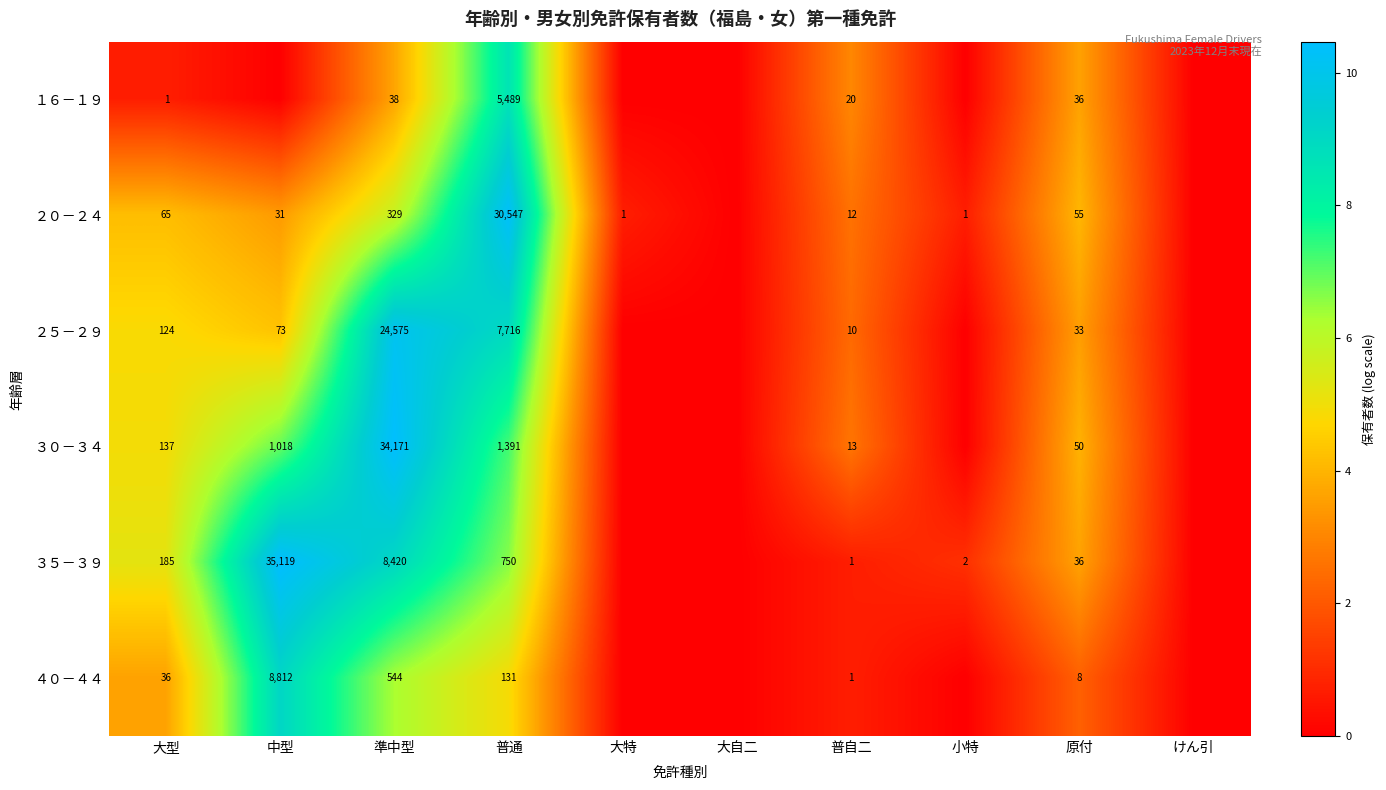

The ２０－２４ series shows 6.8 at 原付. True or false?

False